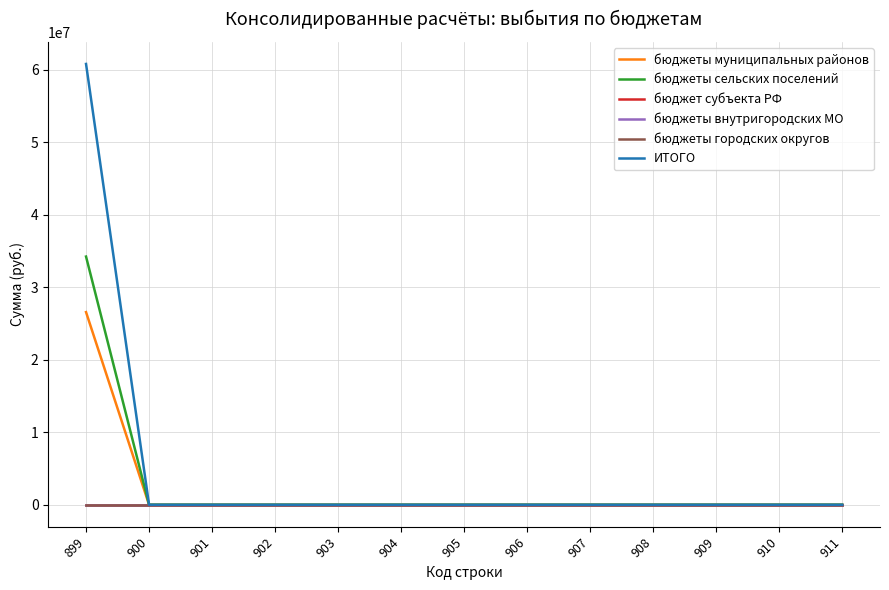

Does the chart have visible grid lines?

Yes